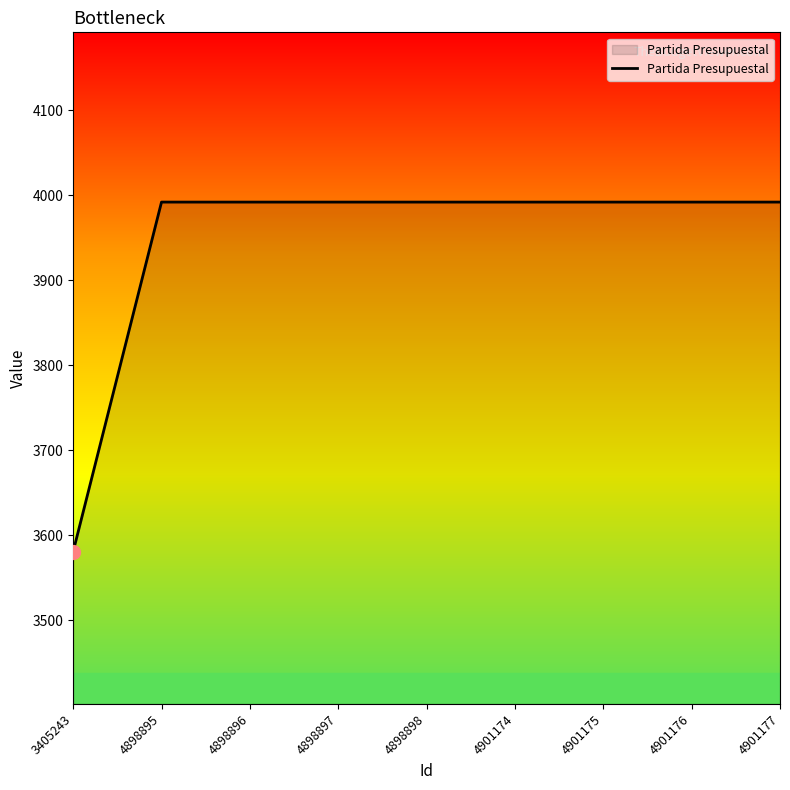

Which has a higher value, 3405243 or 4898895?

4898895